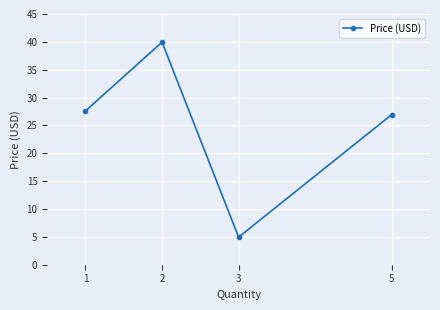

List the labels in order of value, smallest first.

3, 5, 1, 2